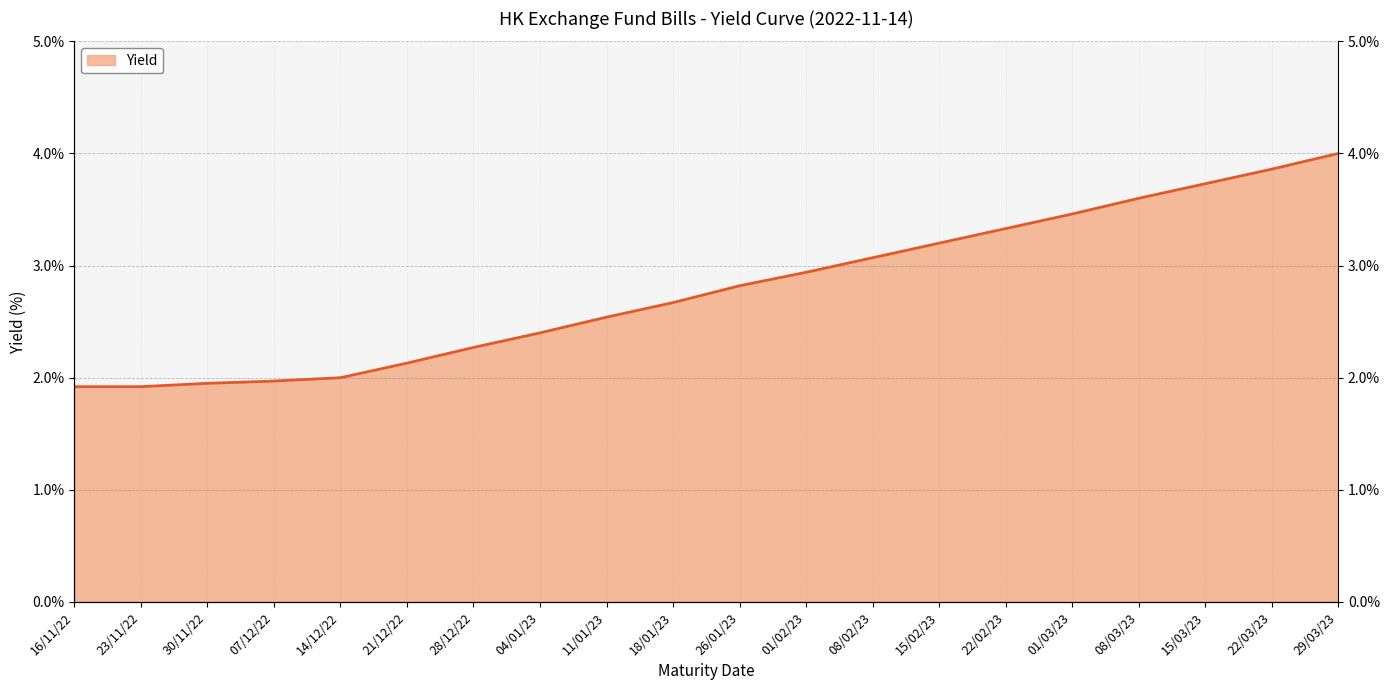

Rank the categories by value from lowest to highest.

16/11/22, 23/11/22, 30/11/22, 07/12/22, 14/12/22, 21/12/22, 28/12/22, 04/01/23, 11/01/23, 18/01/23, 26/01/23, 01/02/23, 08/02/23, 15/02/23, 22/02/23, 01/03/23, 08/03/23, 15/03/23, 22/03/23, 29/03/23